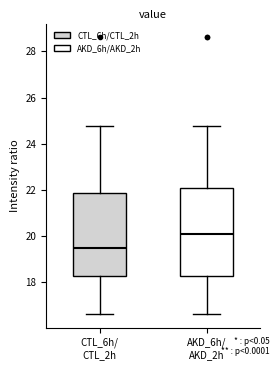

Reading left to right, read every box against the y-axis: the position of its median line, the range the box covers, and the ends of its whiskers. The values are not printed on the chart, so give them approximately, as read against the axis.

CTL_6h/ CTL_2h: median 19.6, box 18.2 to 21.8, whiskers 16.6 to 24.8
AKD_6h/ AKD_2h: median 20.2, box 18.2 to 22.0, whiskers 16.6 to 24.8